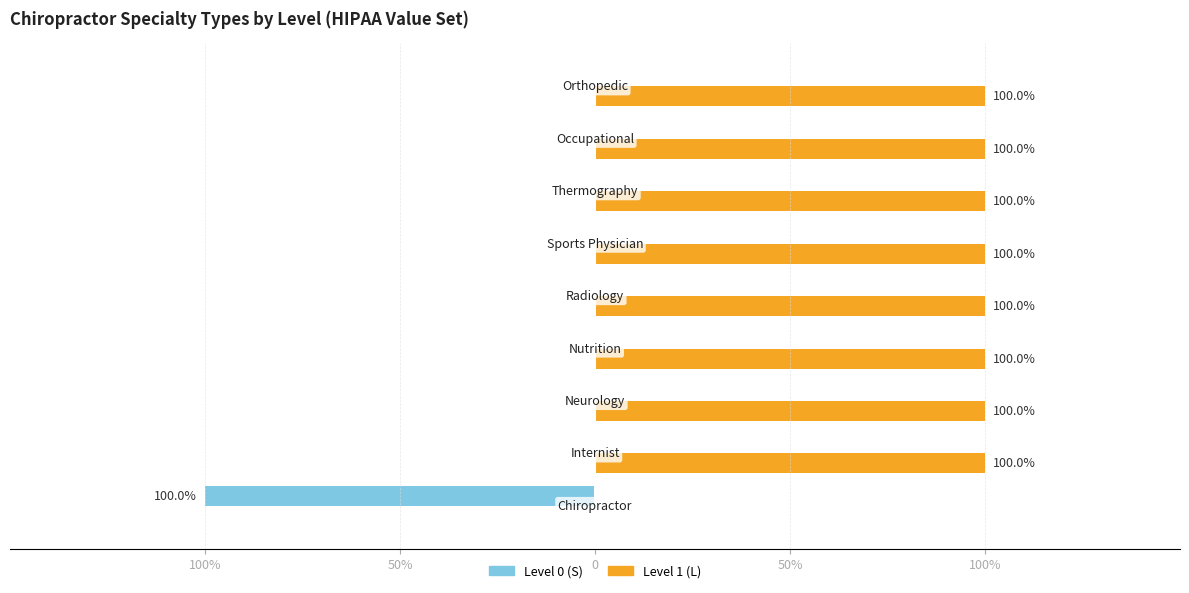

What are all the series names shown in the legend?

Level 0 (S), Level 1 (L)